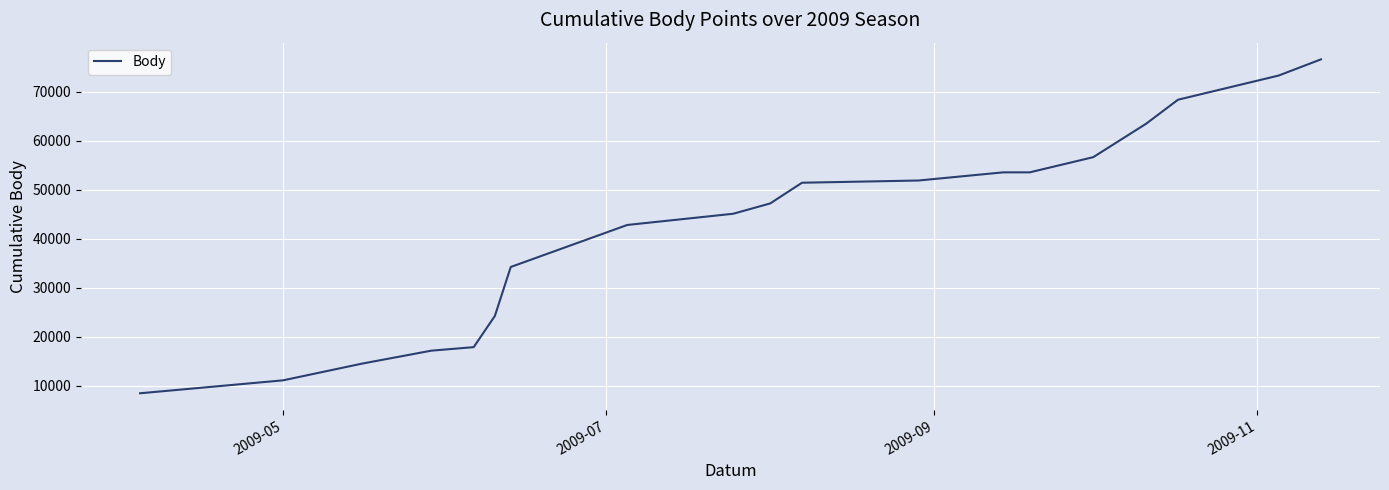

What is the difference between the maximum and minimum values?

68073